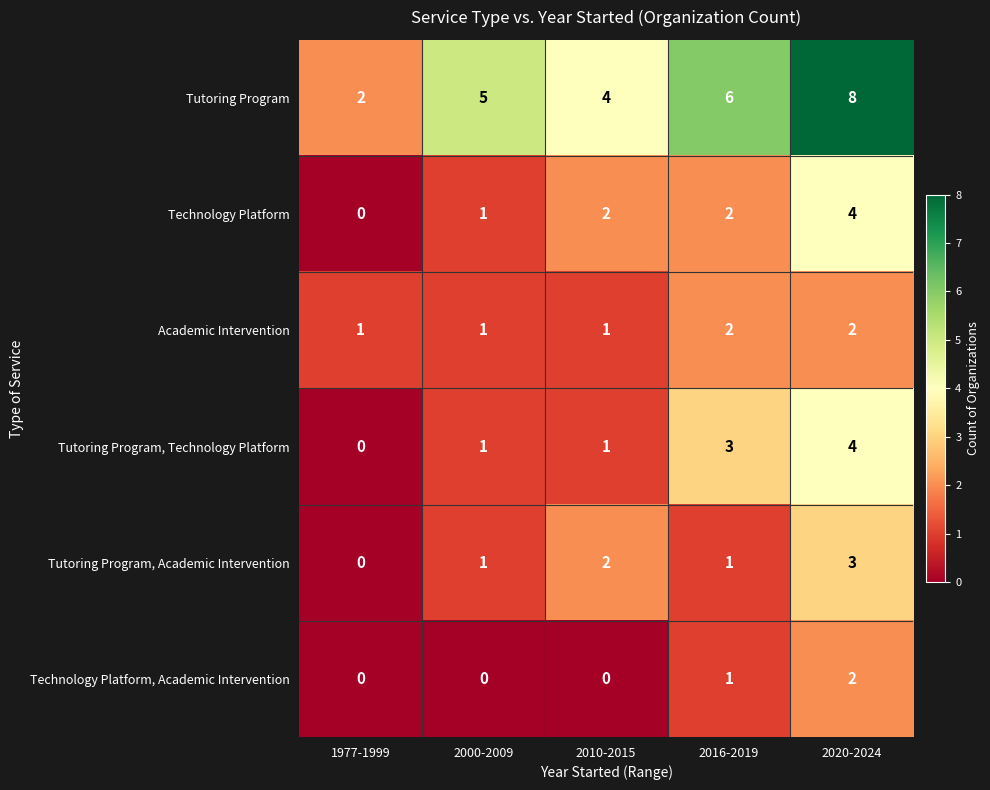

Is it true that Tutoring Program, Technology Platform equals 0 at 1977-1999?

True